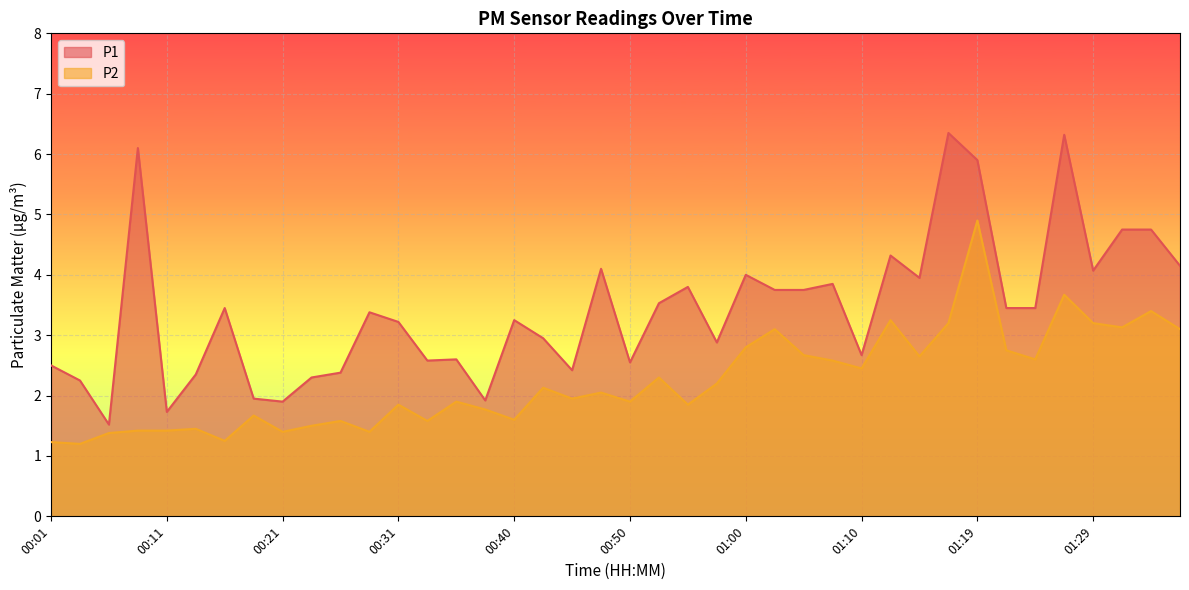

Which series has the widest spread of values?

P1